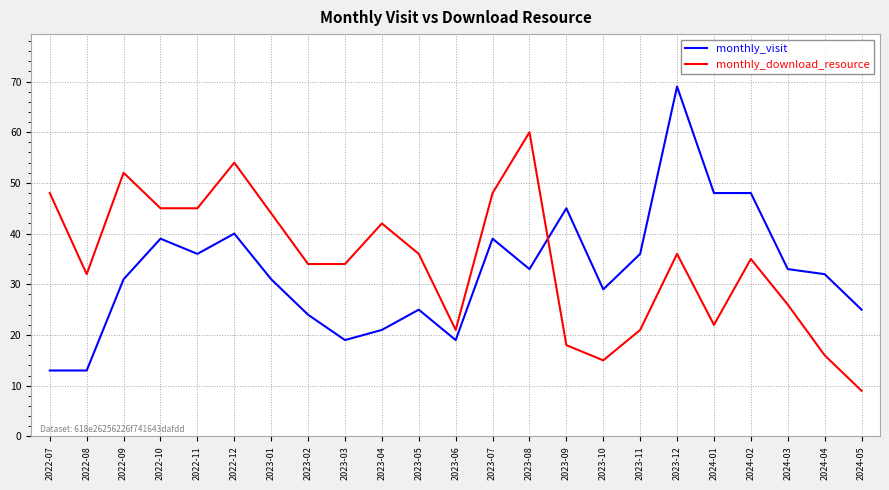

Which series ends up on top after the final intersection of monthly_visit and monthly_download_resource?

monthly_visit